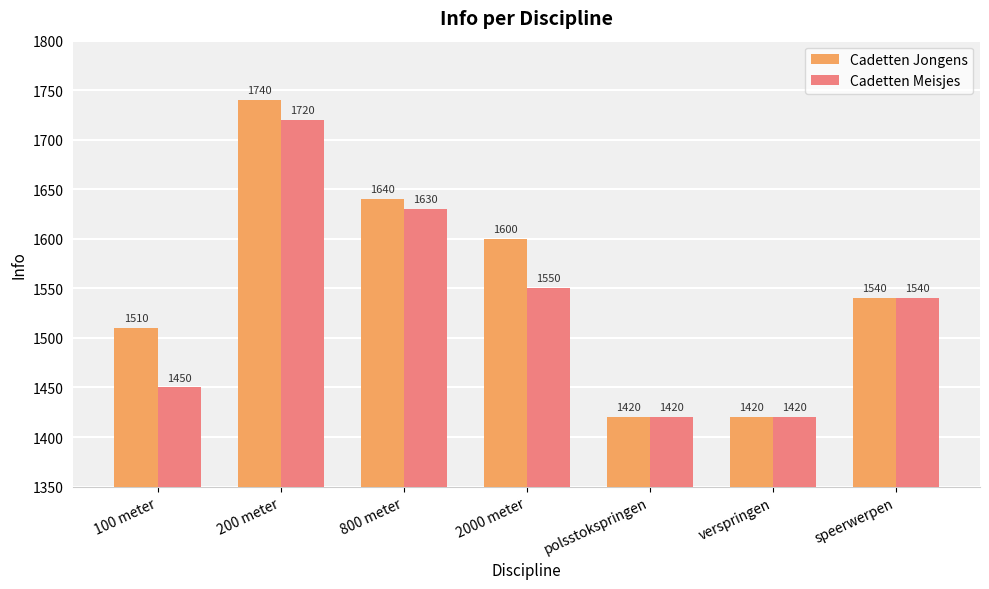

Is the value of Cadetten Meisjes at 100 meter greater than the value of Cadetten Jongens at polsstokspringen?

Yes